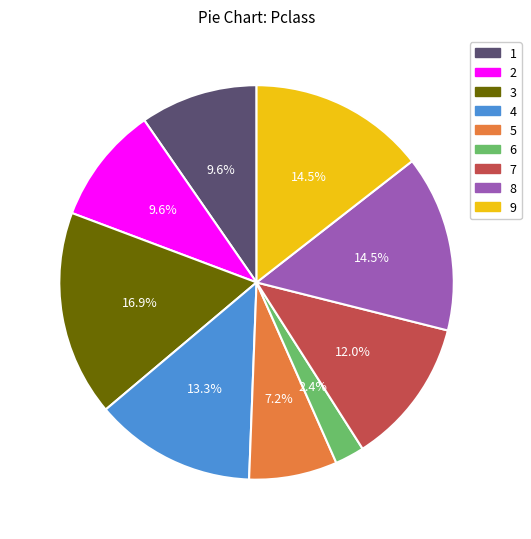

Which category has the smallest portion of the pie?

6